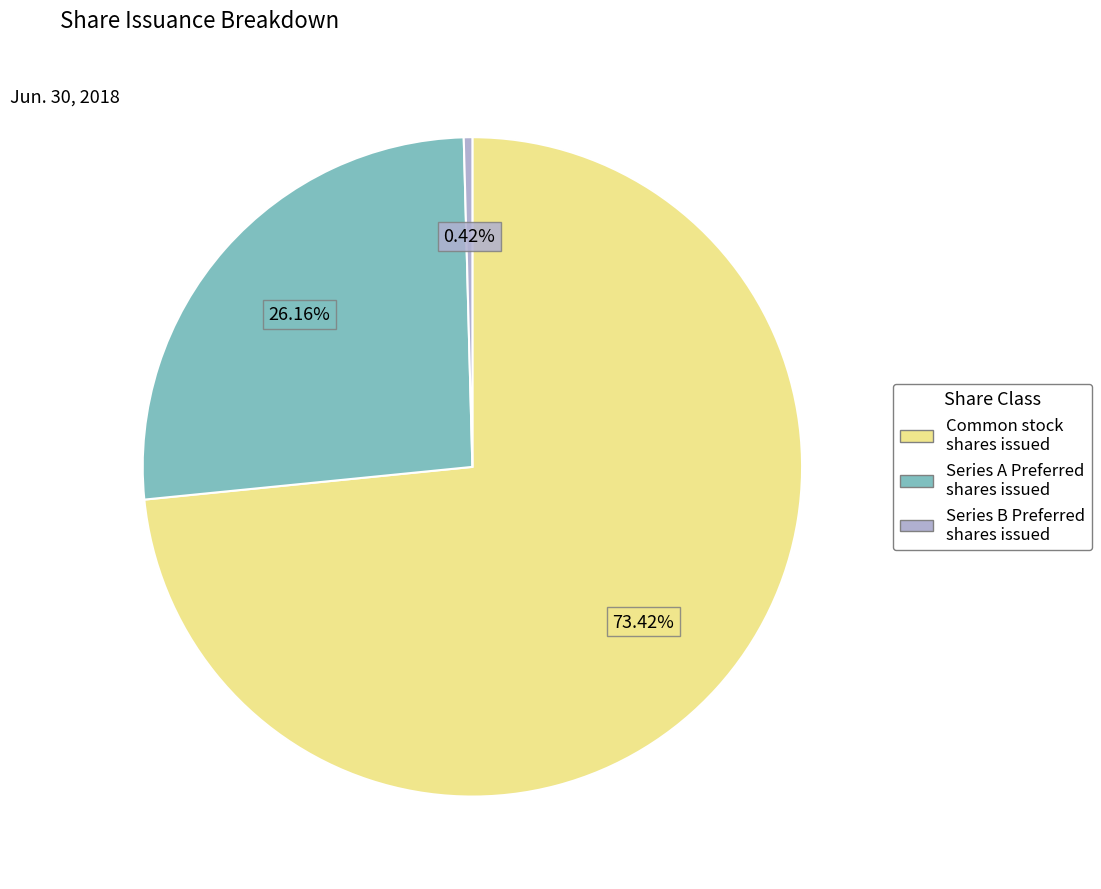

How many slices are in this pie chart?

3